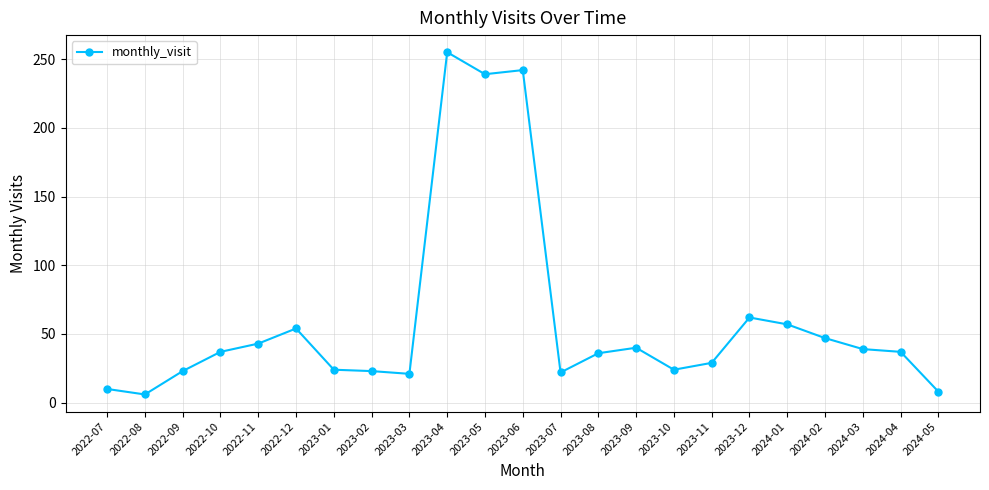

What is the change in value from 2023-08 to 2024-03?

+3